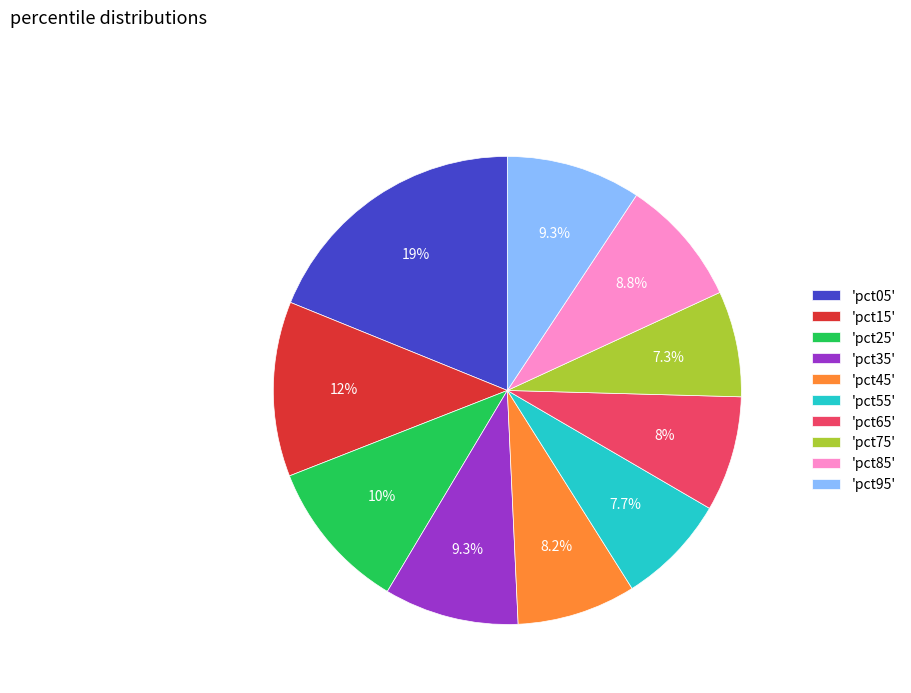

Is there any slice that represents more than half of the pie?

No